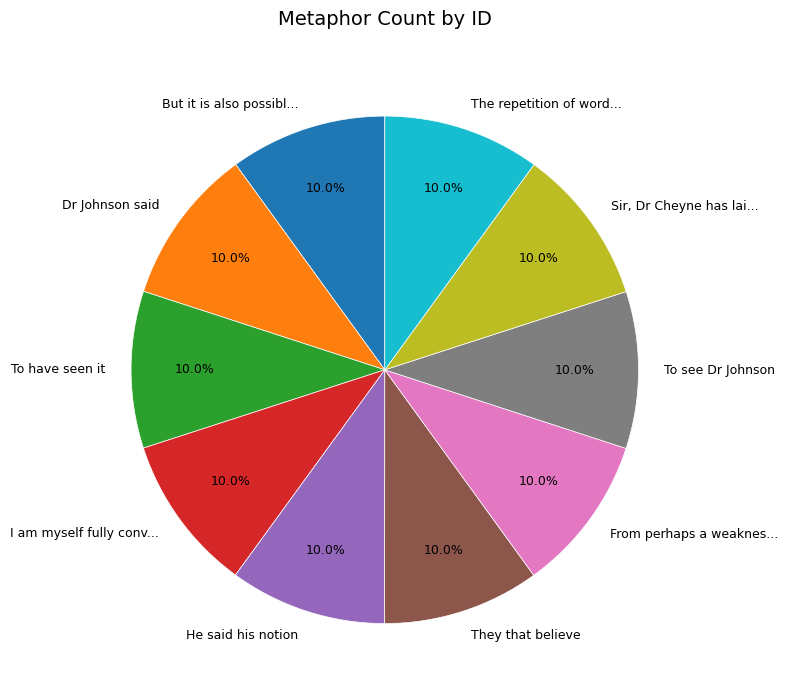

Do The repetition of word... and Sir, Dr Cheyne has lai... together represent more than half of the pie?

No